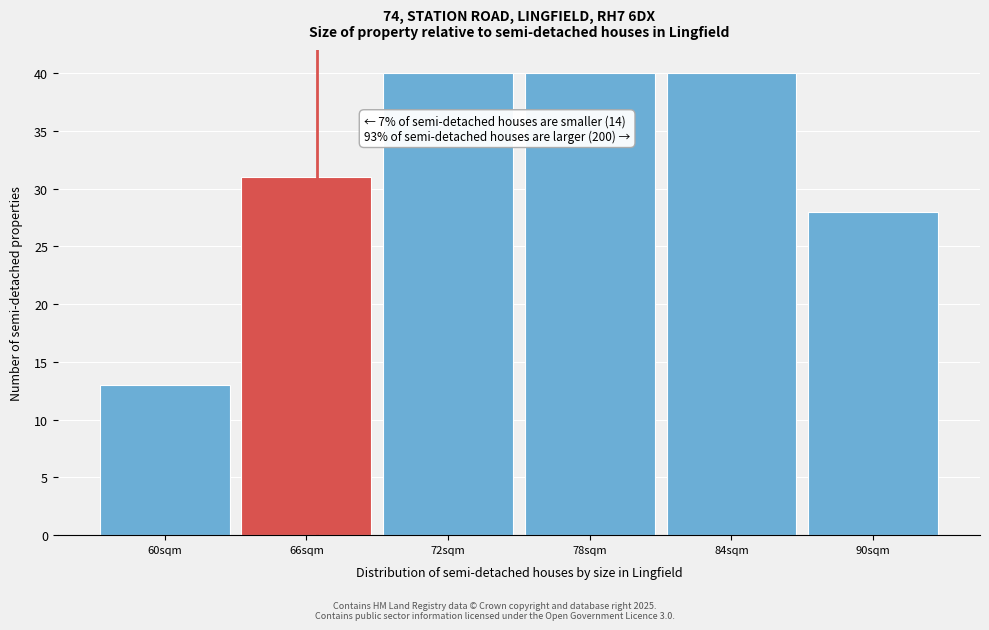

Reading right to left, transcribe all the data shown in this chart.

90sqm=28	84sqm=40	78sqm=40	72sqm=40	66sqm=31	60sqm=13